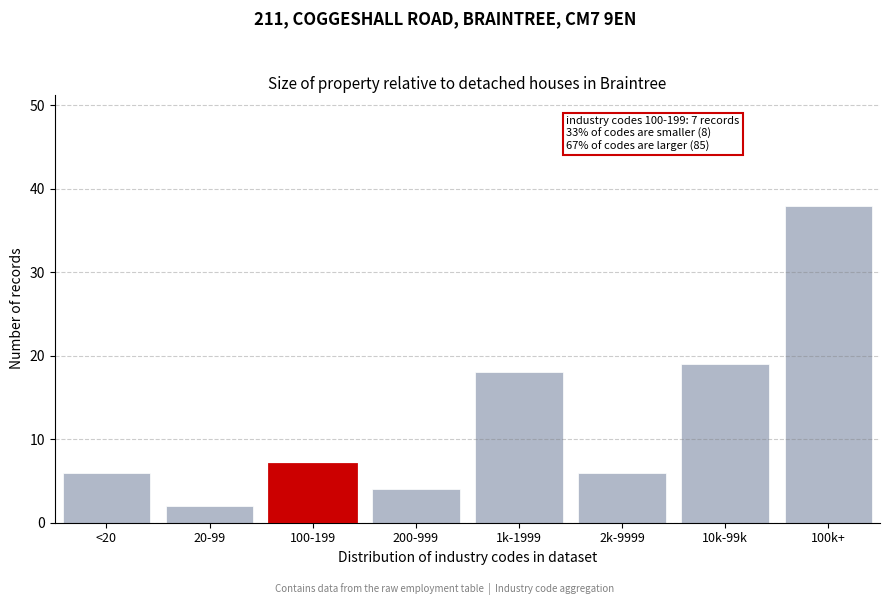

Reading right to left, what are all the values shown in this chart?

100k+=38	10k-99k=19	2k-9999=6	1k-1999=18	200-999=4	100-199=7	20-99=2	<20=6